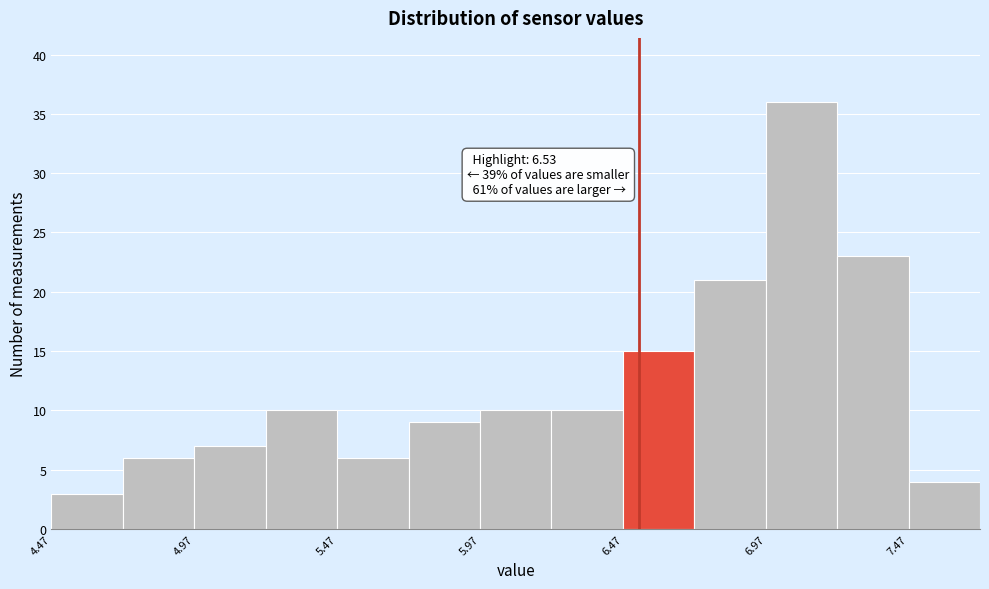

Which range on the x-axis has the tallest bar?

6.975 to 7.225